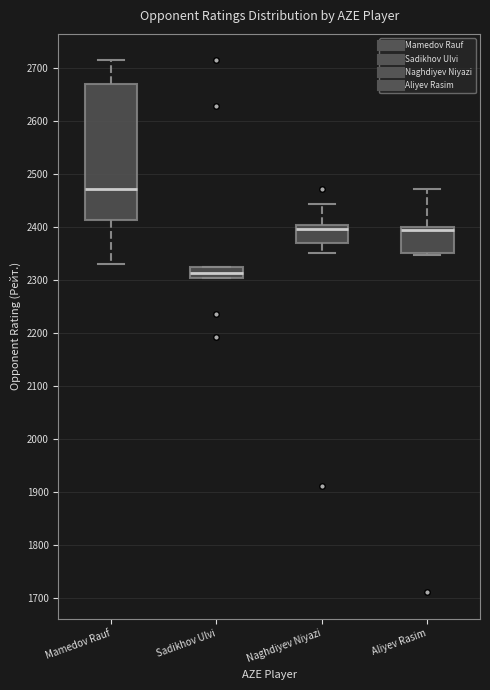

Reading left to right, read every box against the y-axis: the position of its median line, the range the box covers, and the ends of its whiskers. The values are not printed on the chart, so give them approximately, as read against the axis.

Mamedov Rauf: median 2470, box 2410 to 2670, whiskers 2330 to 2710
Sadikhov Ulvi: median 2310, box 2300 to 2330, whiskers 2300 to 2330
Naghdiyev Niyazi: median 2400 (just below the box's upper edge), box 2370 to 2400, whiskers 2350 to 2440
Aliyev Rasim: median 2400 (just below the box's upper edge), box 2350 to 2400, whiskers 2350 (just below the box's lower edge) to 2470